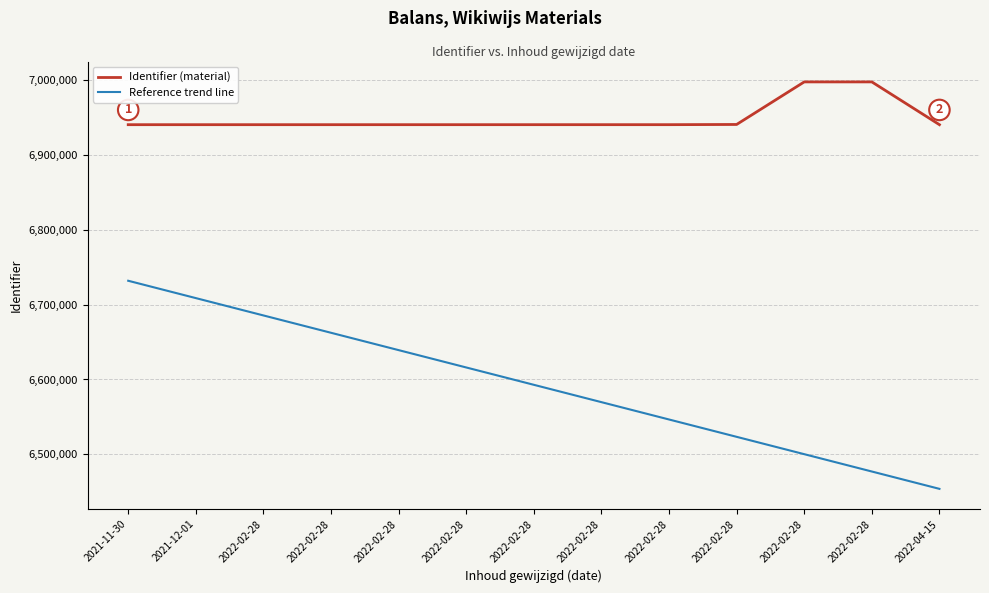

How many lines are shown in the chart?

2